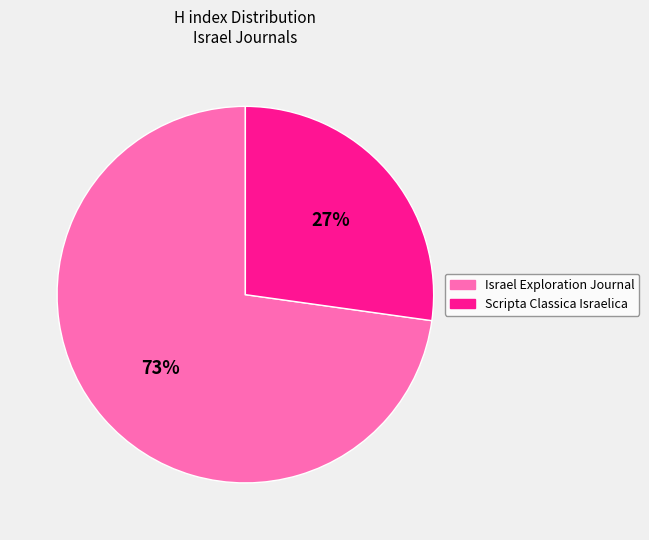

To the nearest percent, what is the average slice percentage?

50%